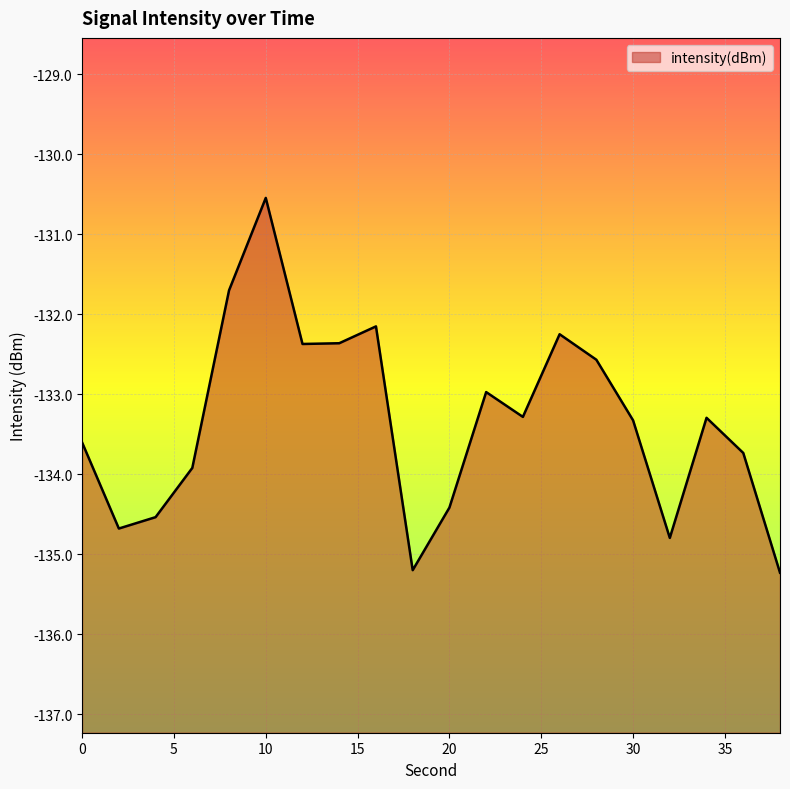

What is the sum of all values?

-2667.0